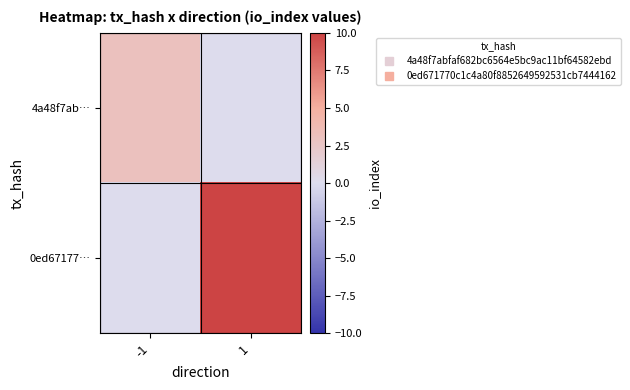

Reading left to right, transcribe all the data shown in this chart.

4a48f7ab…: -1=3	1=0
0ed67177…: -1=0	1=10